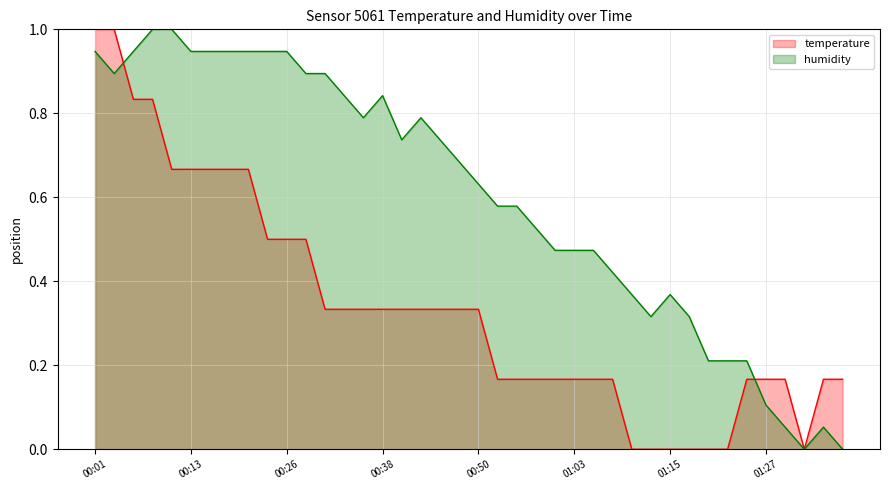

How many intersections are there between temperature and humidity?

2